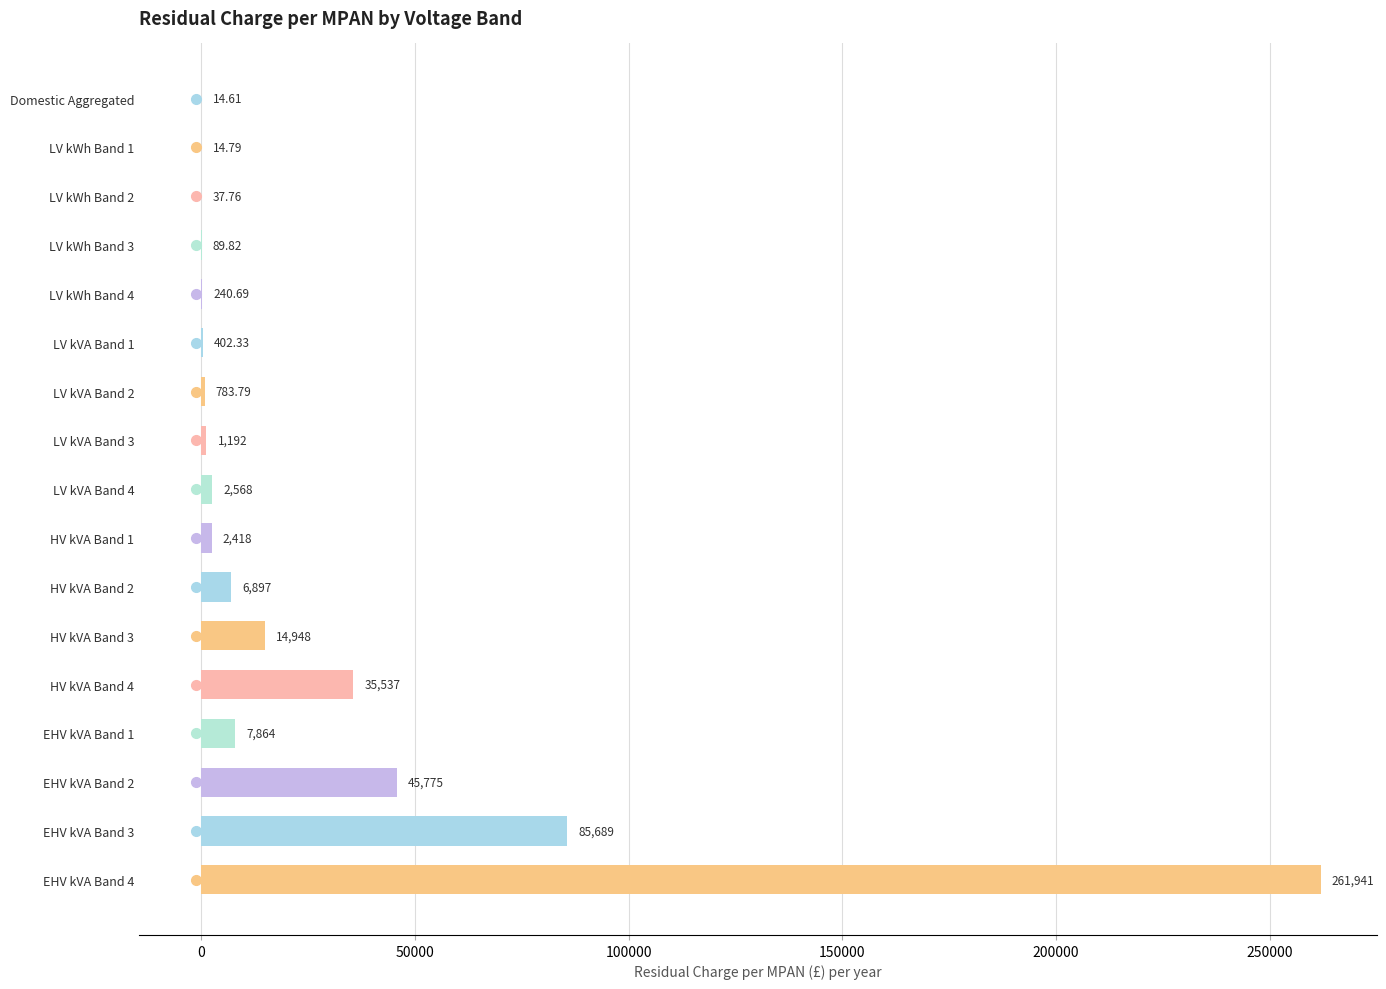

Which has a higher value, HV kVA Band 2 or EHV kVA Band 2?

EHV kVA Band 2